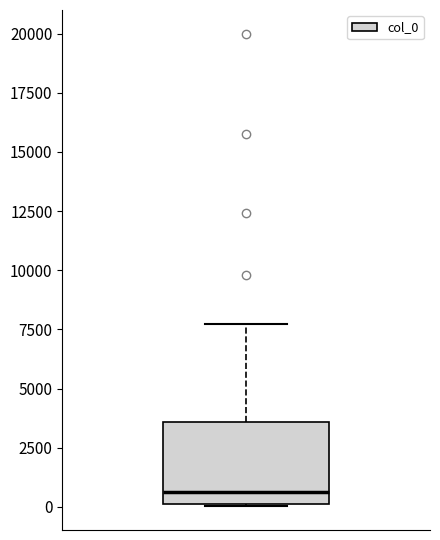

Transcribe this box plot: give where the median line is, the range the box spans, and where the two whiskers end, as read against the y-axis. The values are not printed on the chart, so give them approximately, as read against the axis.

median 500, box 0 to 3500, whiskers 0 to 7500